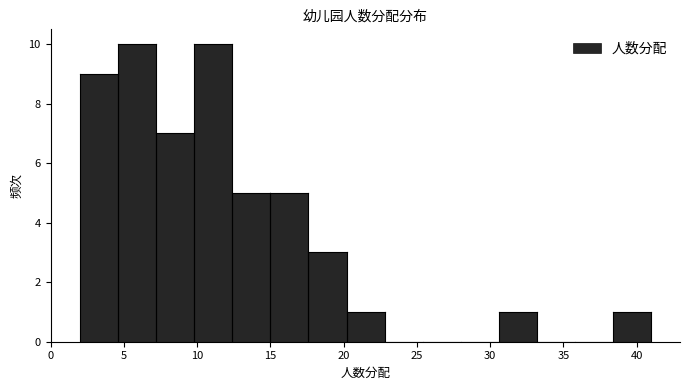

Reading left to right, transcribe this chart: for each bar, give the range it covers on the x-axis and its height. Neither the bar edges nor the heights are printed on the chart, so give them approximately, as read against the axes.

2.0 to 4.6: 9
4.6 to 7.2: 10
7.2 to 9.8: 7
9.8 to 12.4: 10
12.4 to 15.0: 5
15.0 to 17.6: 5
17.6 to 20.2: 3
20.2 to 22.8: 1
22.8 to 25.4: 0
25.4 to 28.0: 0
28.0 to 30.6: 0
30.6 to 33.2: 1
33.2 to 35.8: 0
35.8 to 38.4: 0
38.4 to 41.0: 1